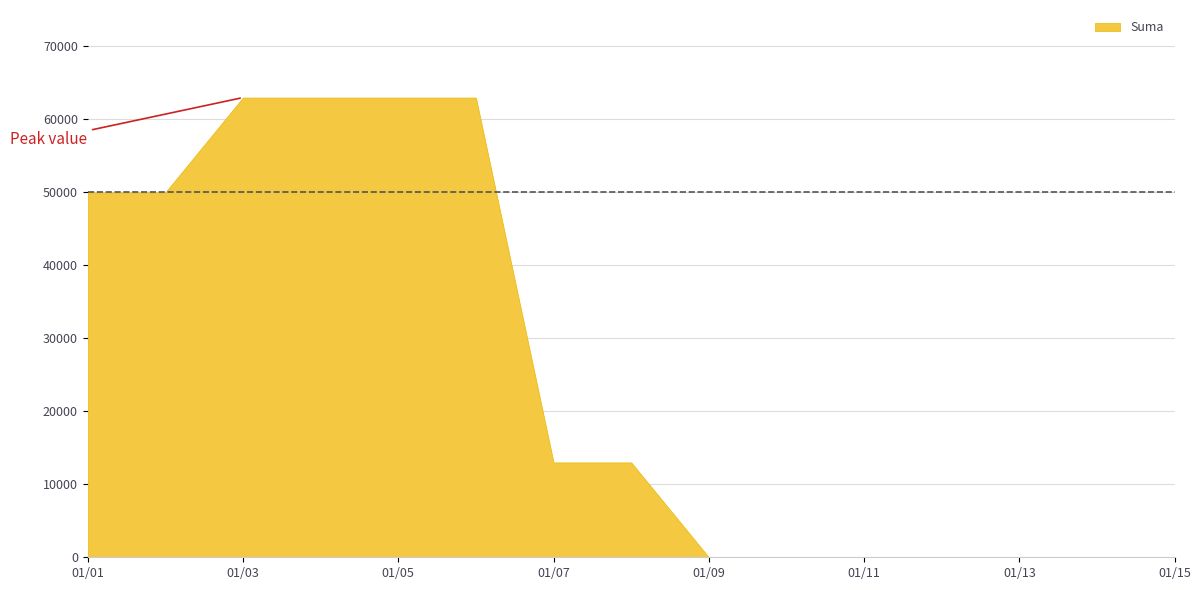

What is the value of the 6th point from the left?

63000